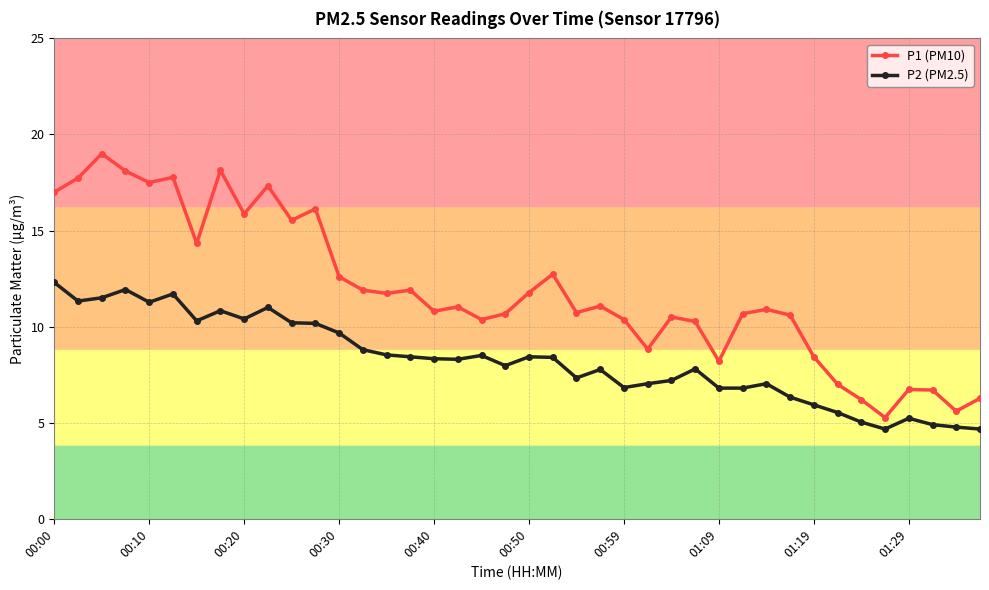

Which series has the largest range (max minus min)?

P1 (PM10)